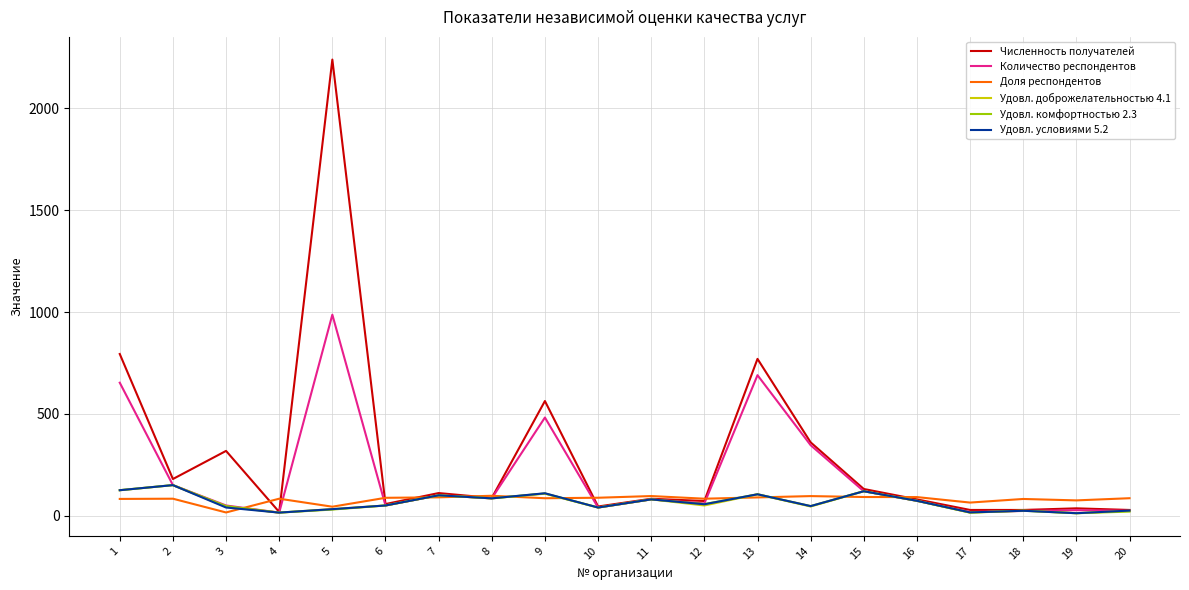

What is the maximum value for Доля респондентов?

97.7